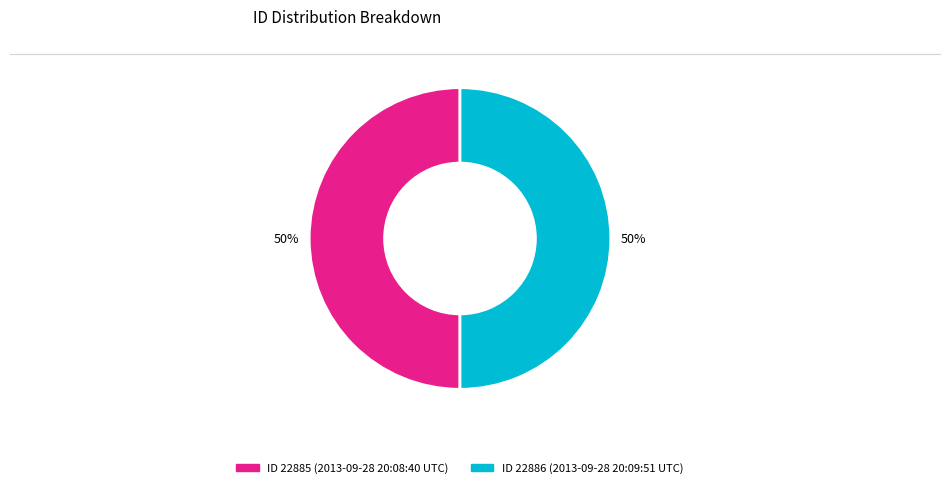

Count the number of slices in the pie.

2